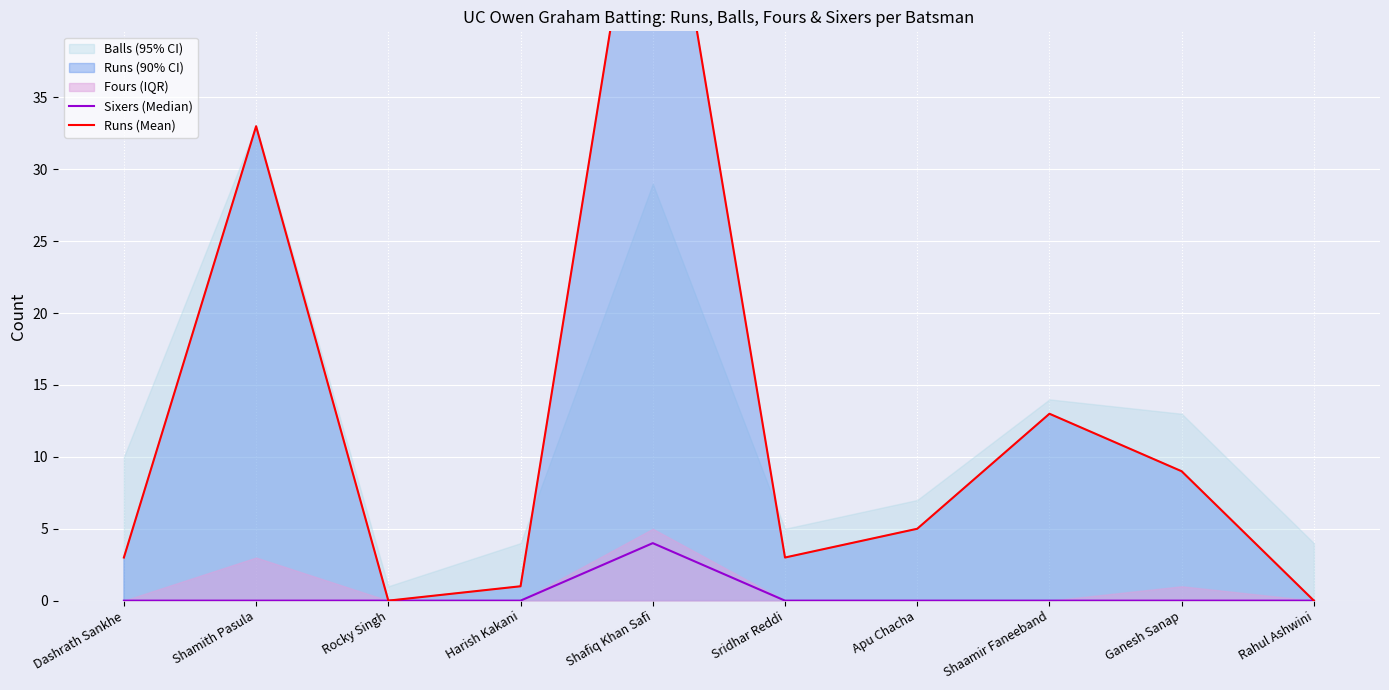

Reading left to right, list all the values displayed in this chart.

Sixers (Median): Dashrath Sankhe=0	Shamith Pasula=0	Rocky Singh=0	Harish Kakani=0	Shafiq Khan Safi=4	Sridhar Reddi=0	Apu Chacha=0	Shaamir Faneeband=0	Ganesh Sanap=0	Rahul Ashwini=0
Runs (Mean): Dashrath Sankhe=3	Shamith Pasula=33	Rocky Singh=0	Harish Kakani=1	Shafiq Khan Safi=58	Sridhar Reddi=3	Apu Chacha=5	Shaamir Faneeband=13	Ganesh Sanap=9	Rahul Ashwini=0